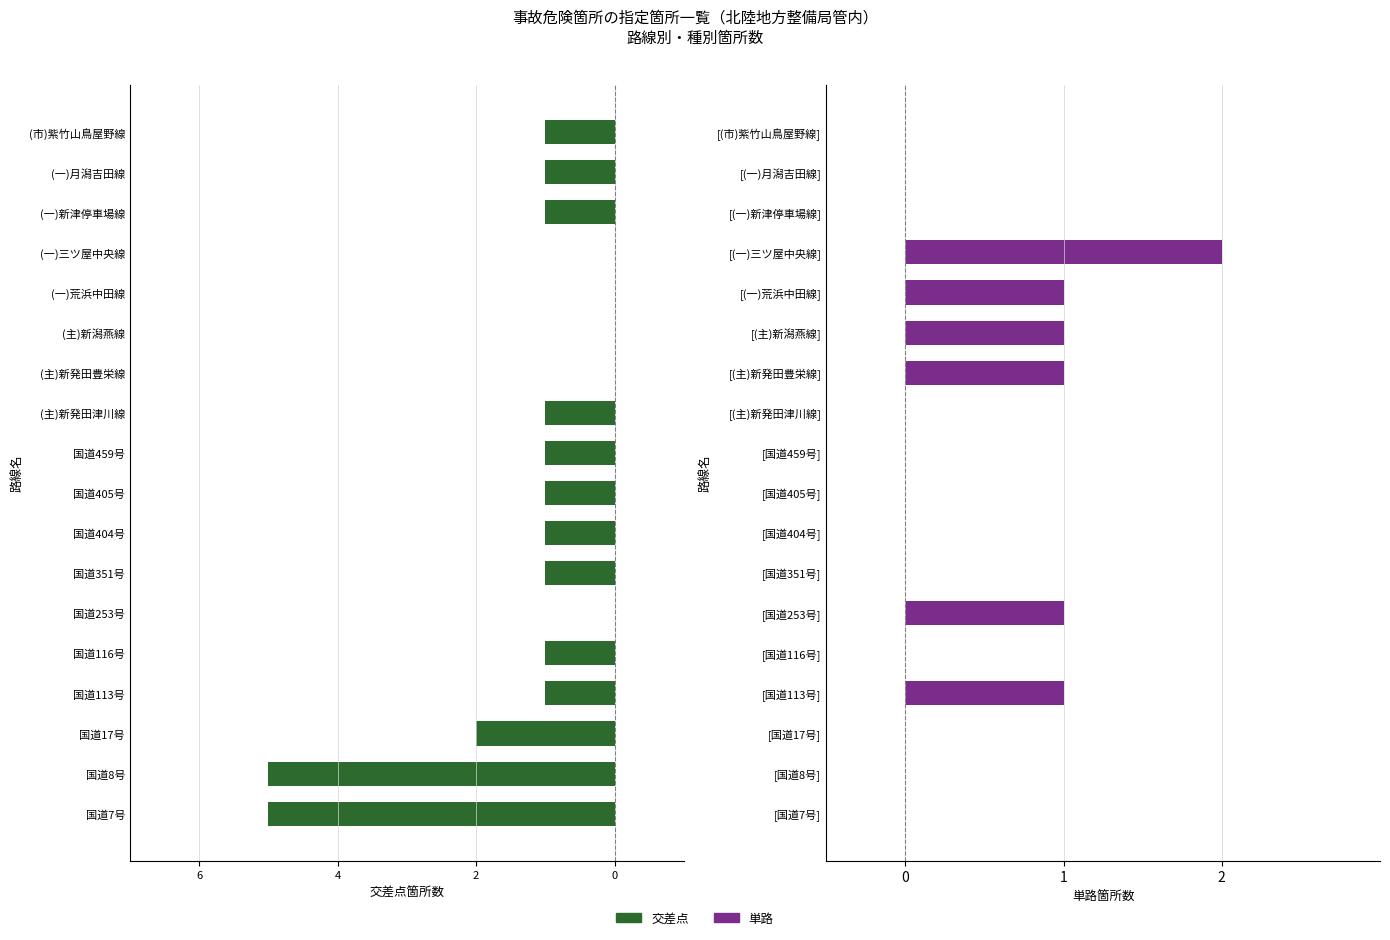

Reading right to left, list all the values displayed in this chart.

交差点: -1	-1	-1	0	0	0	0	-1	-1	-1	-1	-1	0	-1	-1	-2	-5	-5
単路: 0	0	0	2	1	1	1	0	0	0	0	0	1	0	1	0	0	0